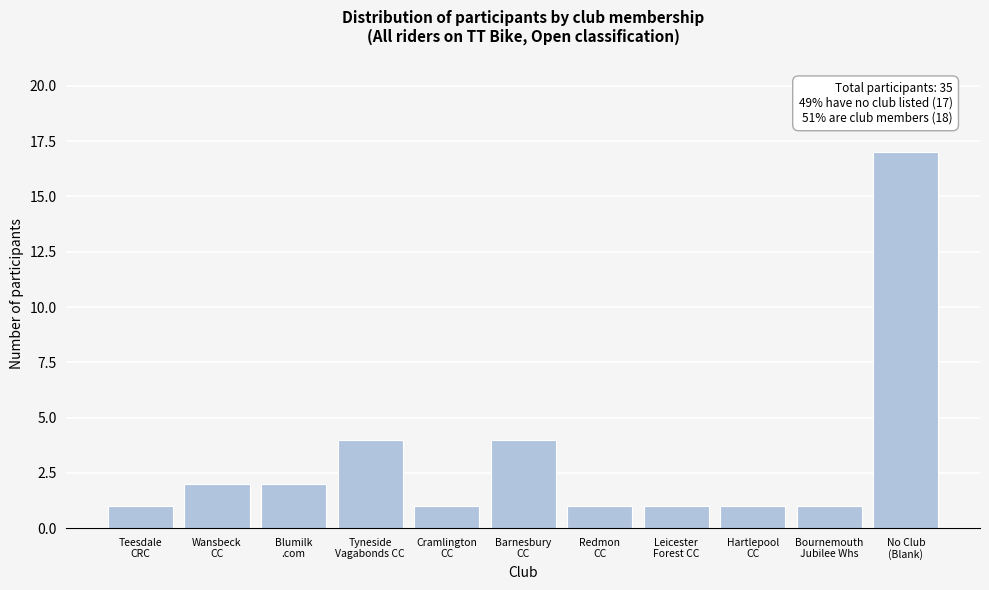

Reading right to left, extract all data points from this chart.

17	1	1	1	1	4	1	4	2	2	1